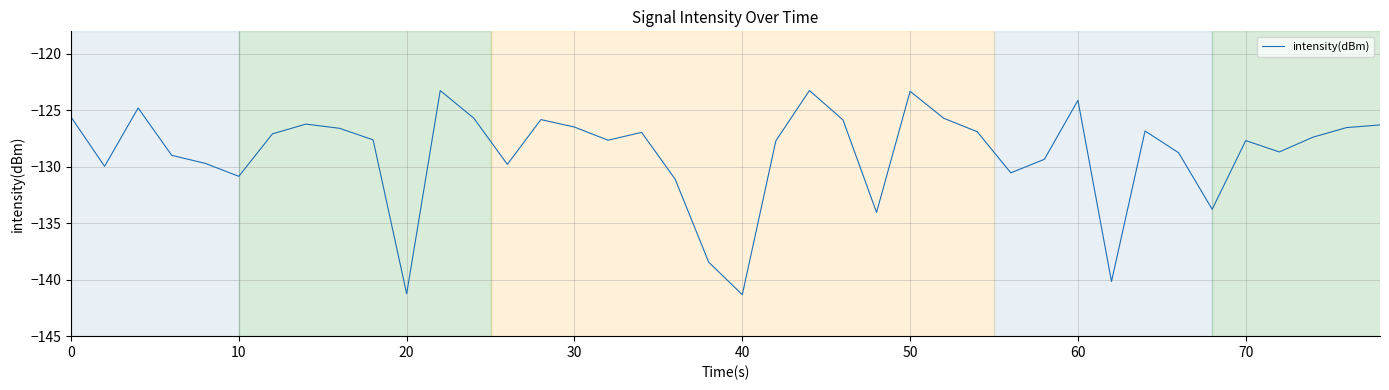

What is the maximum value shown in the chart?

-123.2